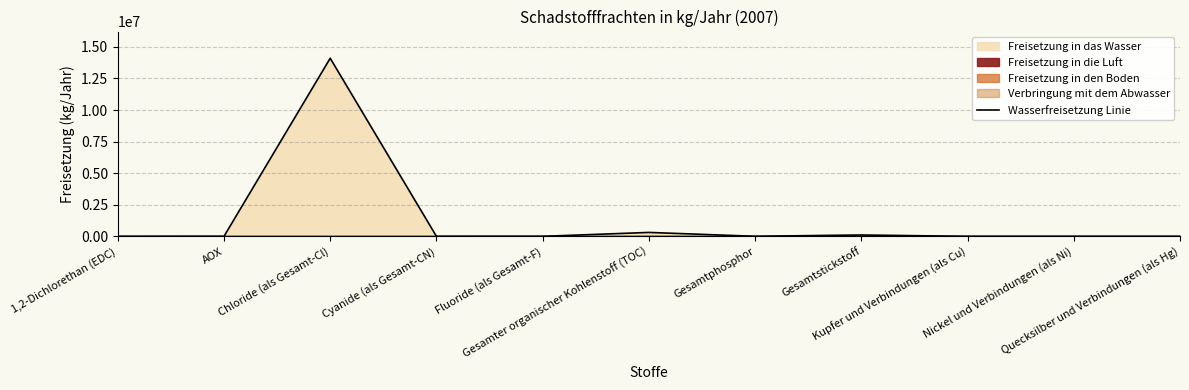

Rank the categories by value from lowest to highest.

Quecksilber und Verbindungen (als Hg), Nickel und Verbindungen (als Ni), Kupfer und Verbindungen (als Cu), 1,2-Dichlorethan (EDC), Cyanide (als Gesamt-CN), AOX, Fluoride (als Gesamt-F), Gesamtphosphor, Gesamtstickstoff, Gesamter organischer Kohlenstoff (TOC), Chloride (als Gesamt-Cl)